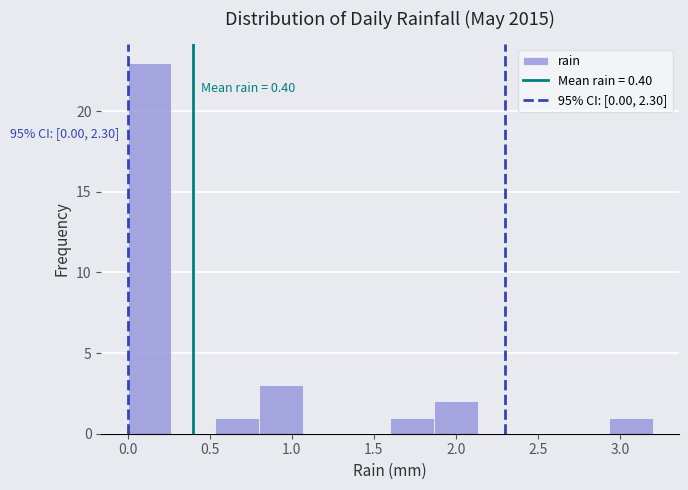

Over which range of the x-axis is the bar tallest?

0.00 to 0.25